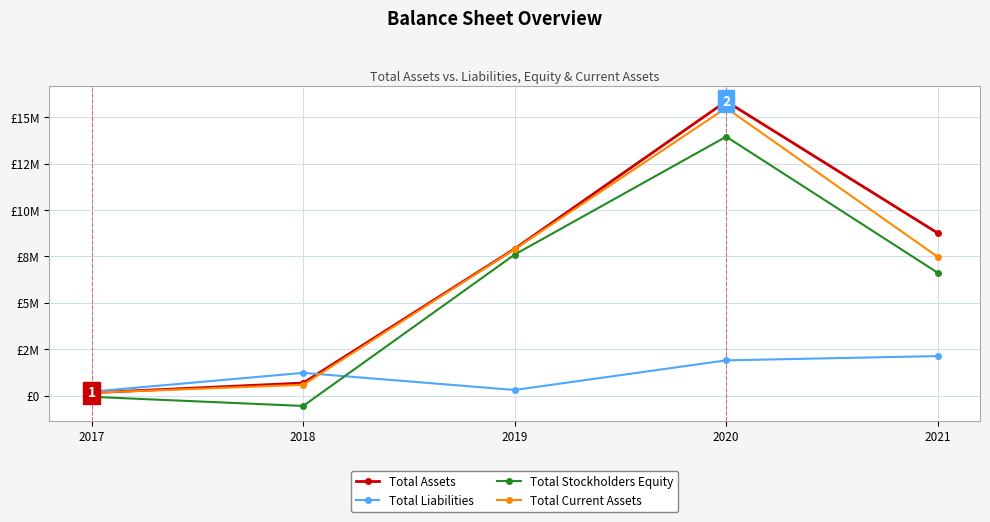

What are all the series names shown in the legend?

Total Assets, Total Liabilities, Total Stockholders Equity, Total Current Assets